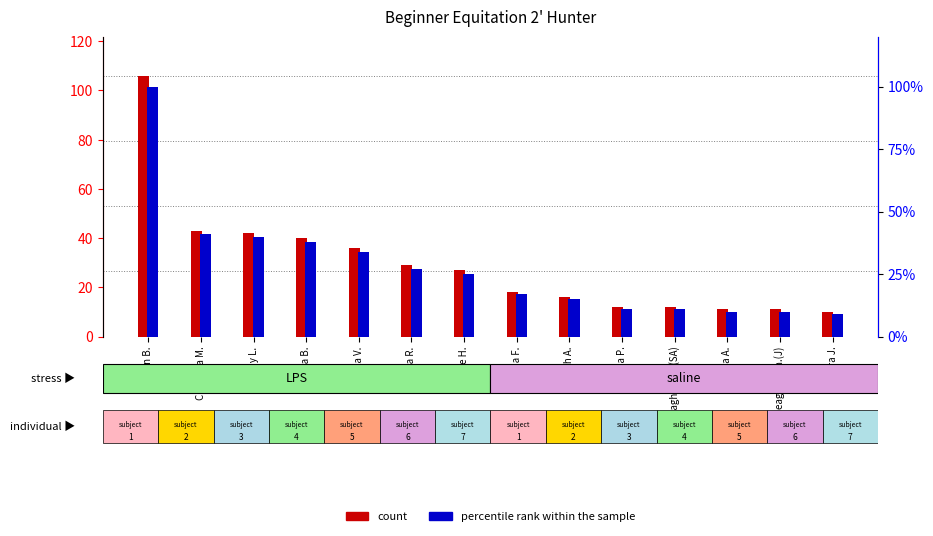

How many groups of bars are there?

14